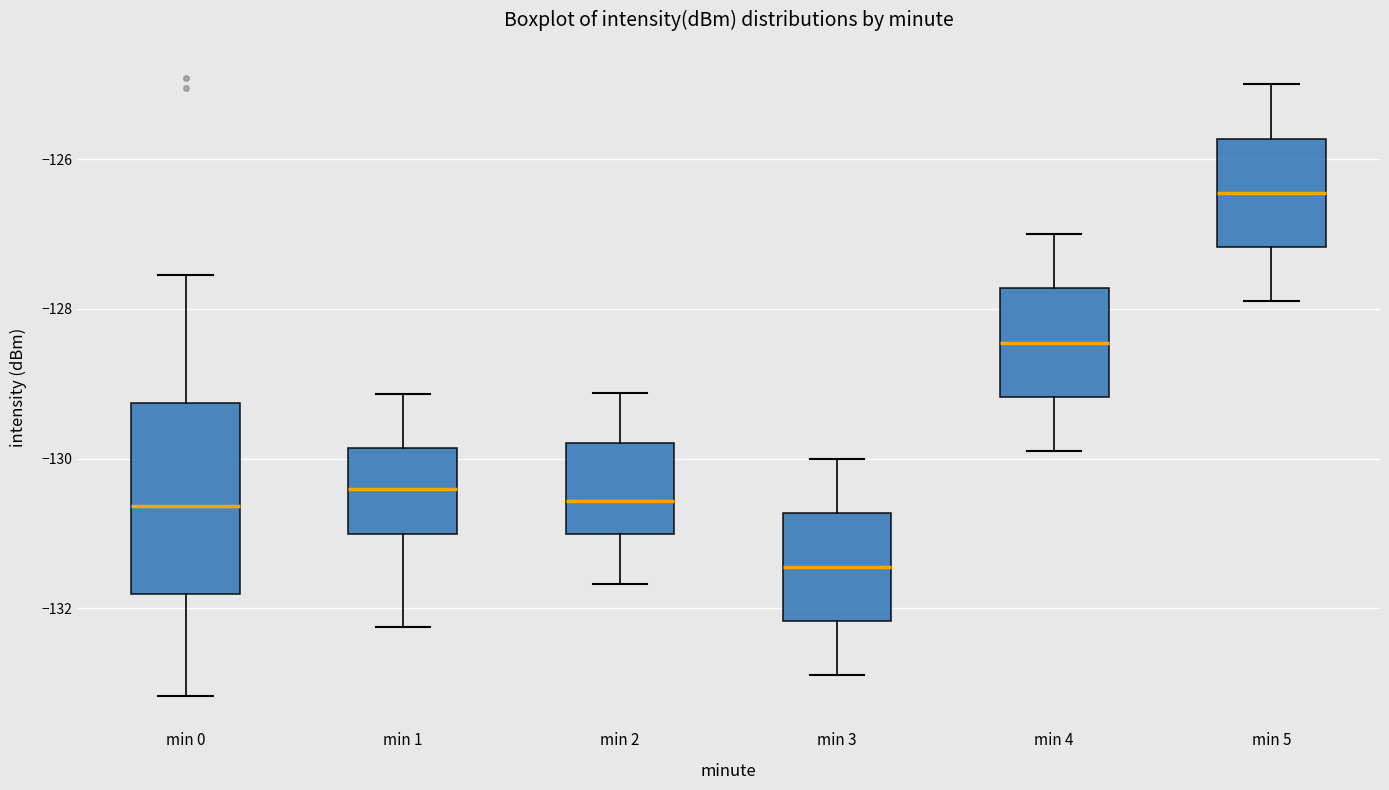

Reading left to right, transcribe this box plot: for each box, give where its median line is, the range the box spans, and where its two whiskers end, as read against the y-axis. The values are not printed on the chart, so give them approximately, as read against the axis.

min 0: median -130.6, box -131.8 to -129.2, whiskers -133.2 to -127.6
min 1: median -130.4, box -131.0 to -129.8, whiskers -132.2 to -129.2
min 2: median -130.6, box -131.0 to -129.8, whiskers -131.6 to -129.2
min 3: median -131.4, box -132.2 to -130.8, whiskers -132.8 to -130.0
min 4: median -128.4, box -129.2 to -127.8, whiskers -129.8 to -127.0
min 5: median -126.4, box -127.2 to -125.8, whiskers -127.8 to -125.0